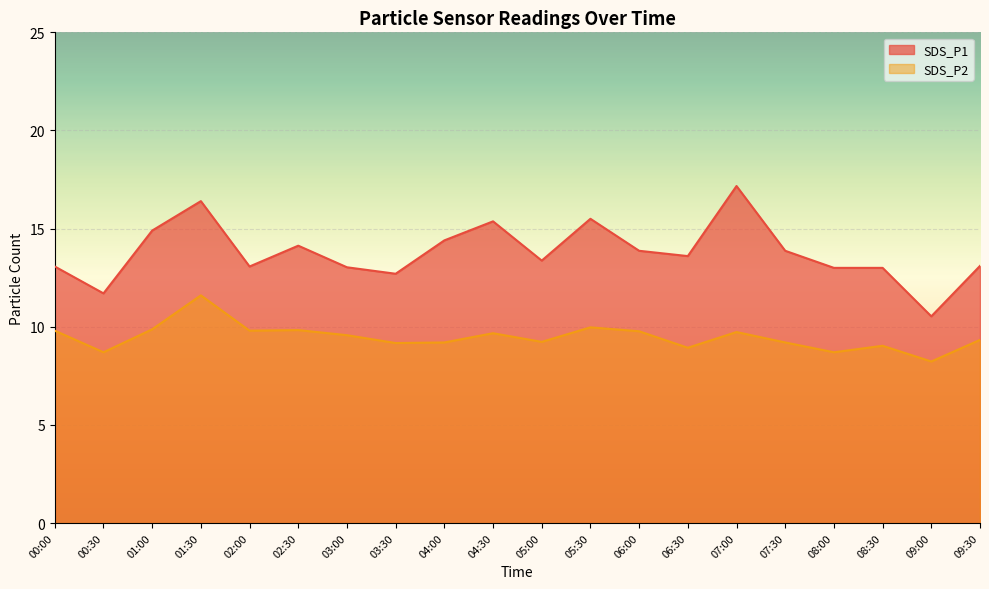

The SDS_P1 series shows 21.9 at 07:30. True or false?

False